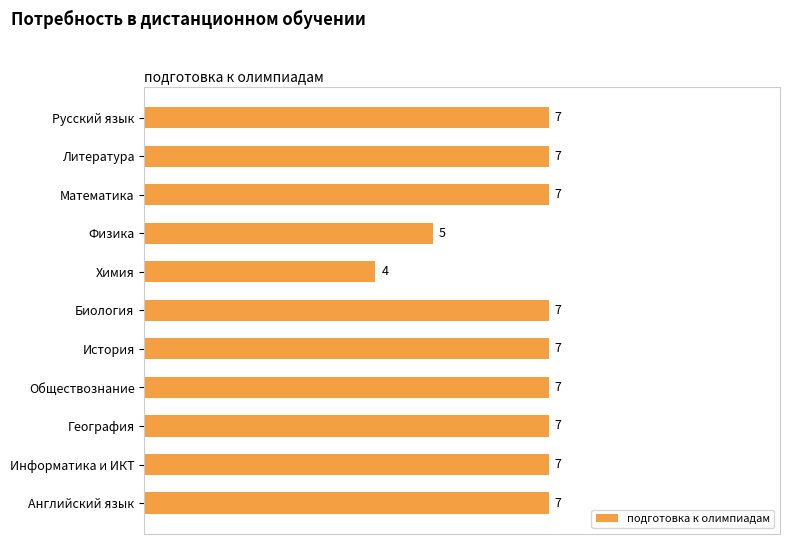

What is the difference between the maximum and minimum values?

3